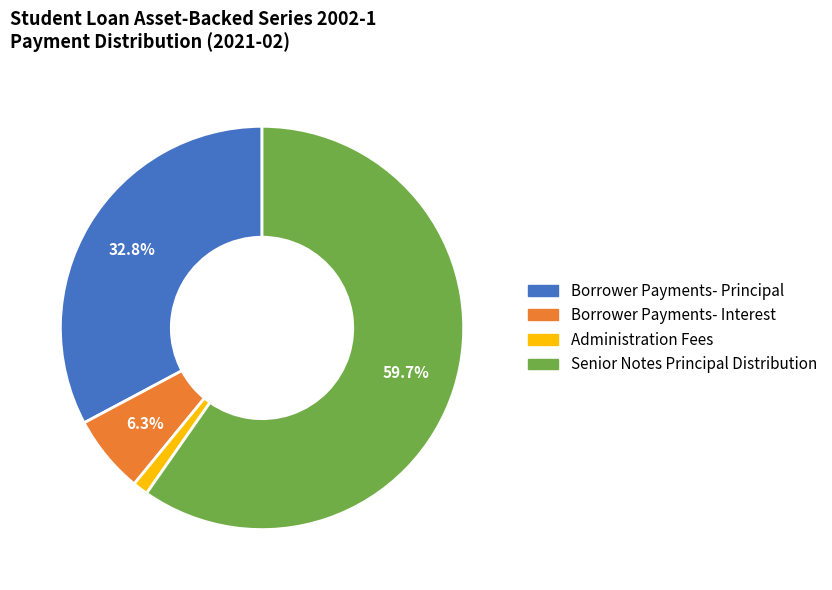

Is it true that Senior Notes Principal Distribution is 72% of the pie?

False